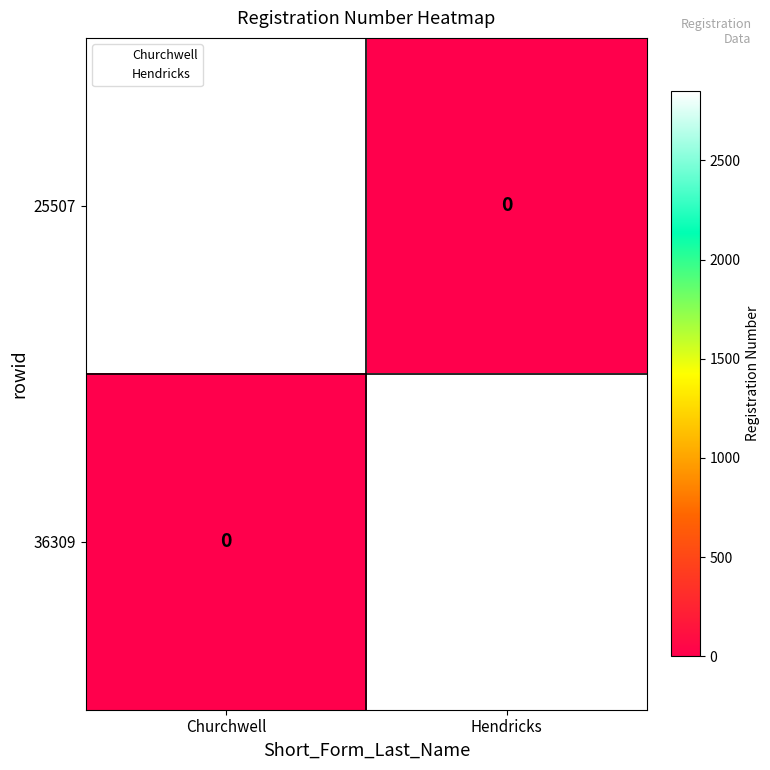

What is the average value of the 25507 series?

1424